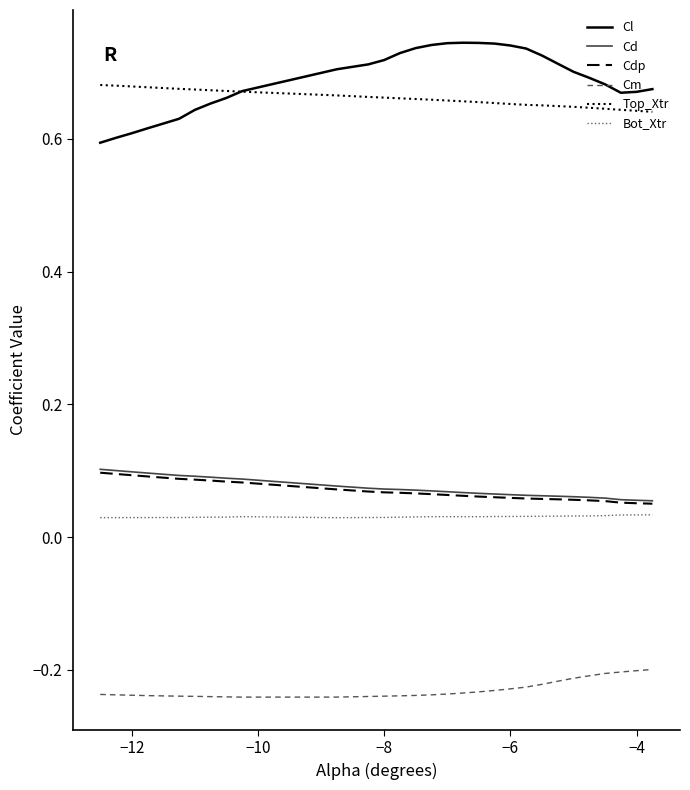

True or false: Cm and Cl cross at least once.

False